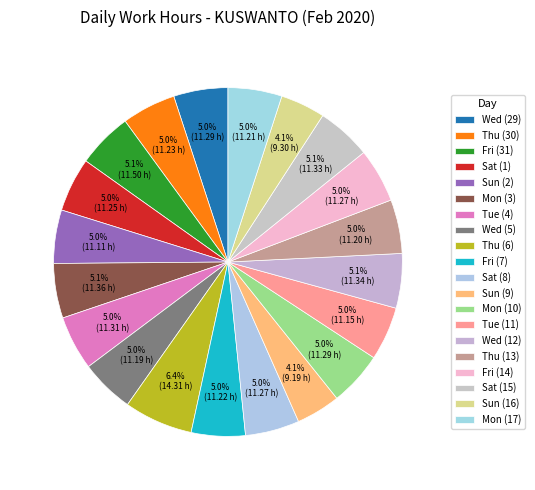

How many segments does this pie chart have?

20